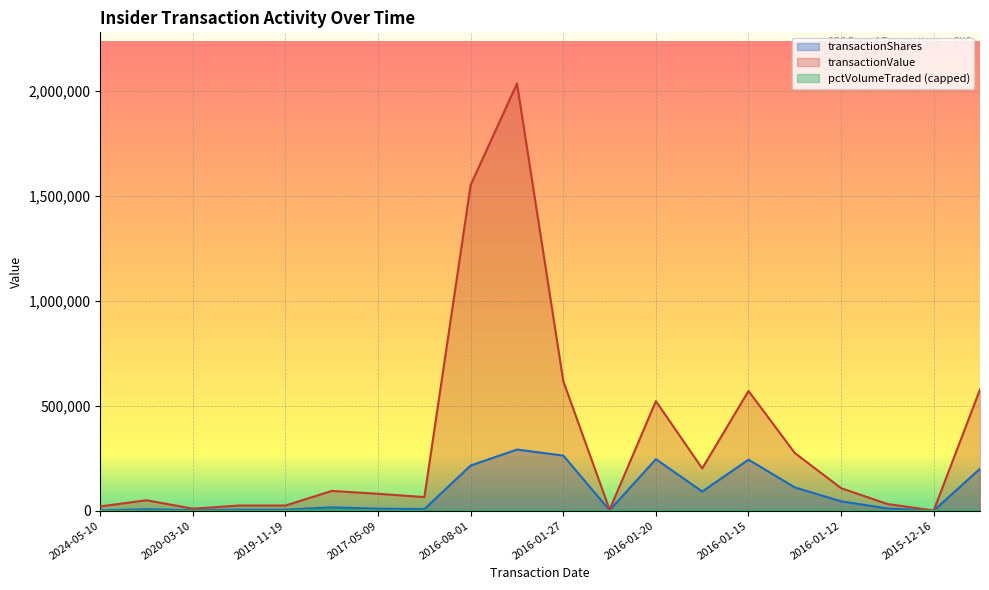

What is the label of the 20th point from the right?

2024-05-10